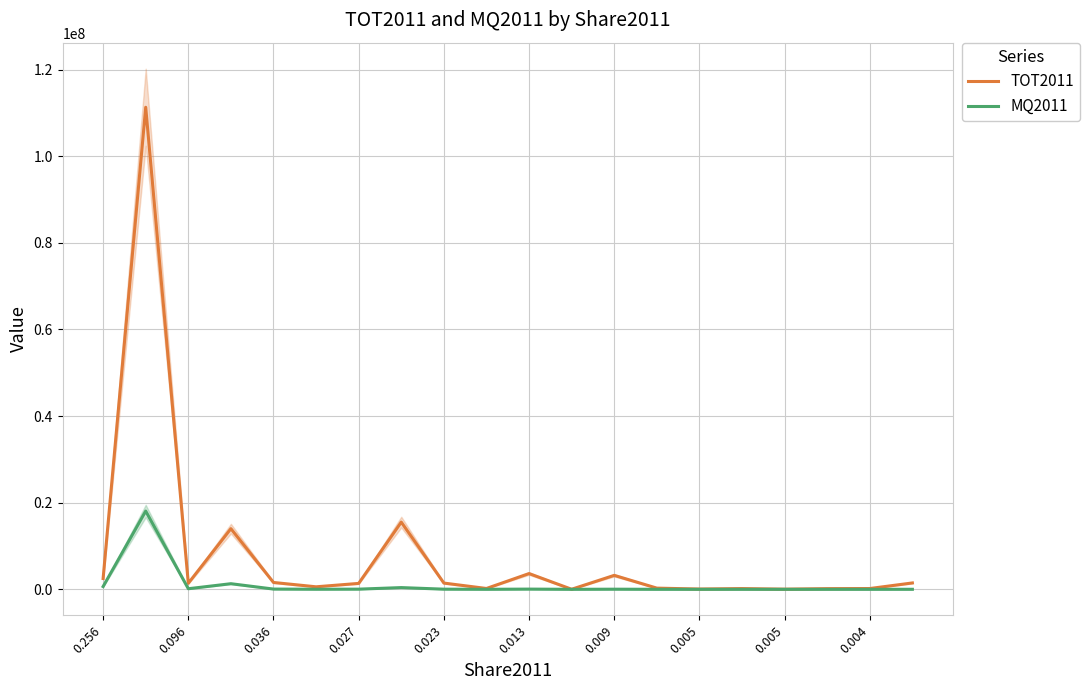

Which has a higher value, 19 or 0.096?

0.096